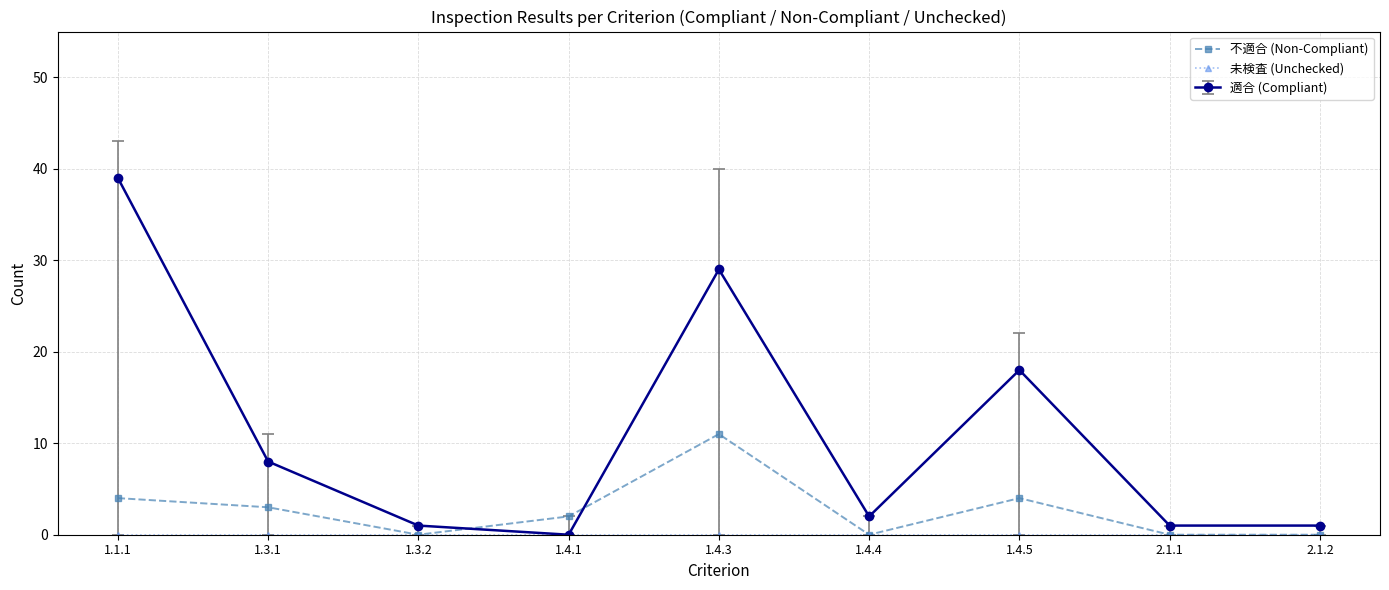

At which category does 不適合 (Non-Compliant) reach its first local valley?

1.3.2